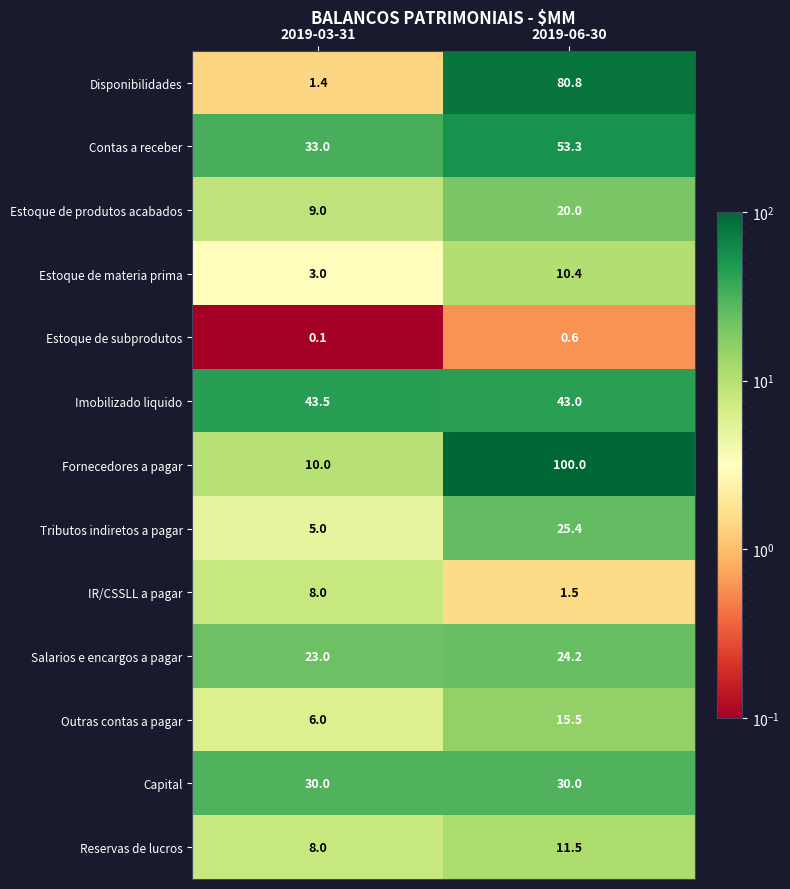

Which series has the widest spread of values?

Fornecedores a pagar